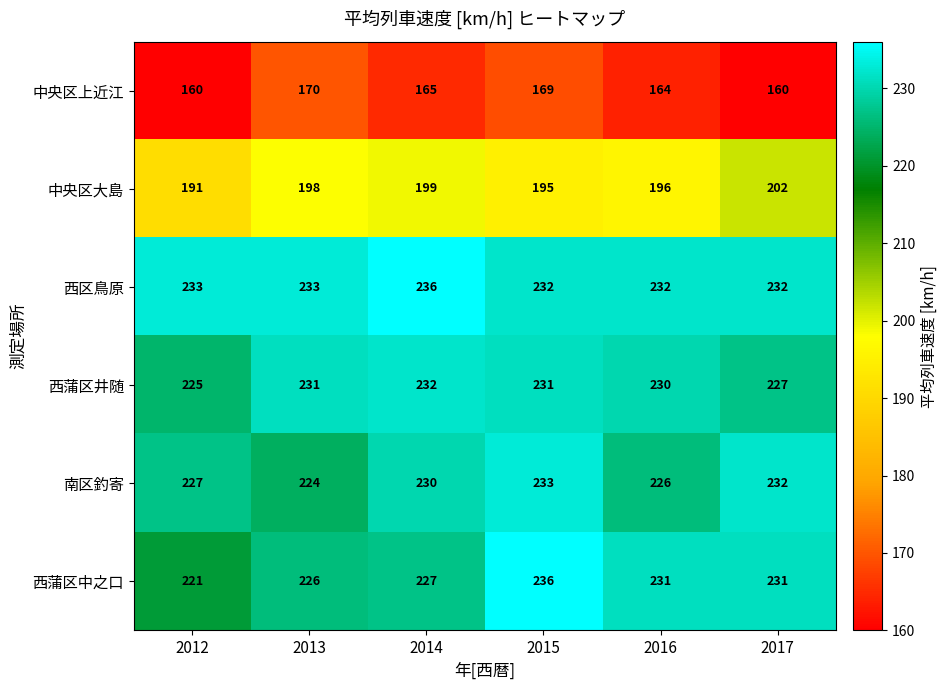

What is the minimum value shown in the chart?

160